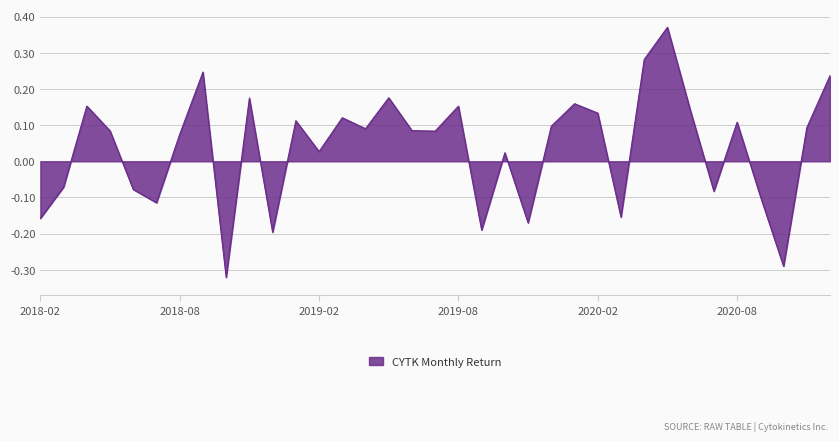

What is the difference between the maximum and minimum values?

0.7